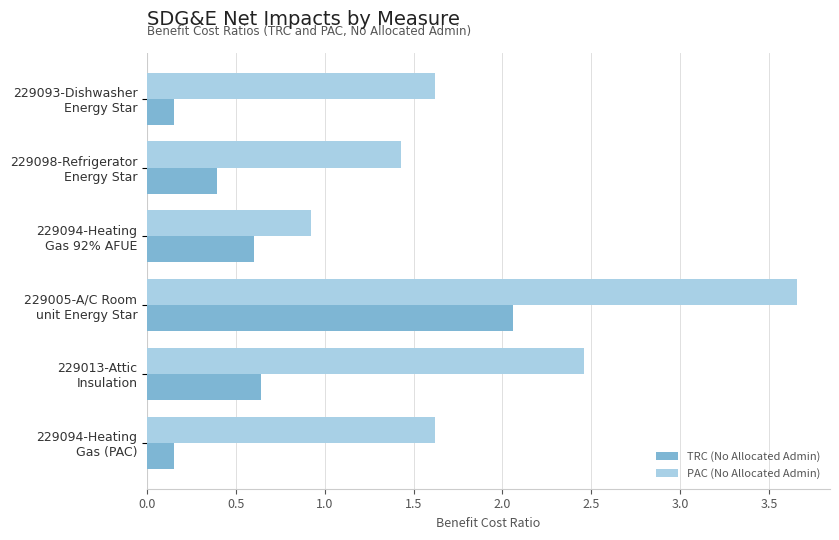

Which series has the largest total across all categories?

PAC (No Allocated Admin)